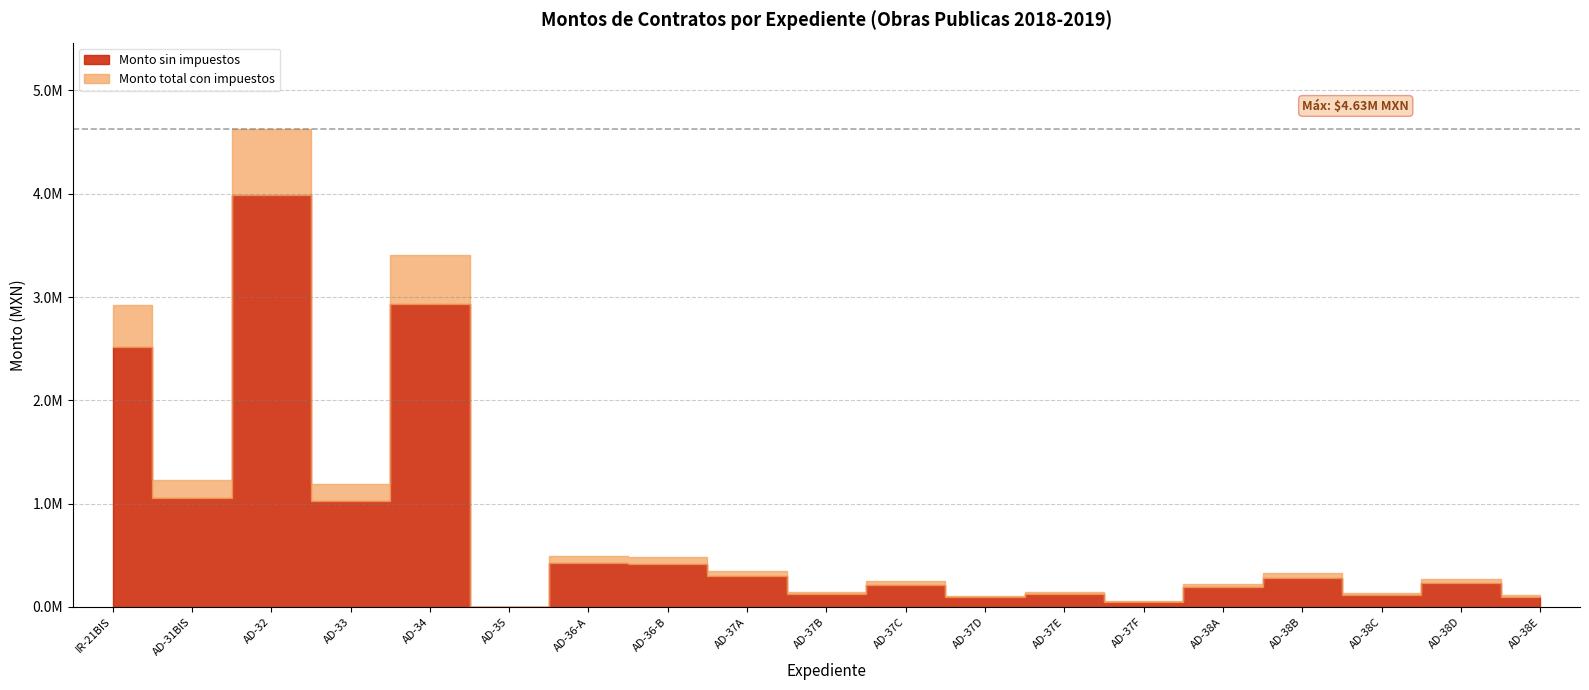

Where does the Monto total con impuestos series first go above 273770?

IR-21BIS